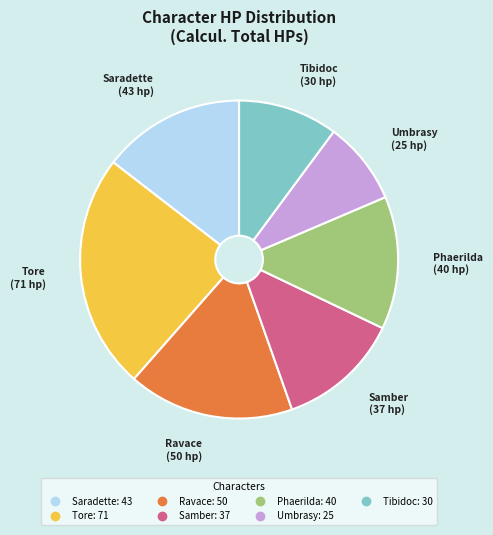

Rank the categories by value from lowest to highest.

Umbrasy, Tibidoc, Samber, Phaerilda, Saradette, Ravace, Tore